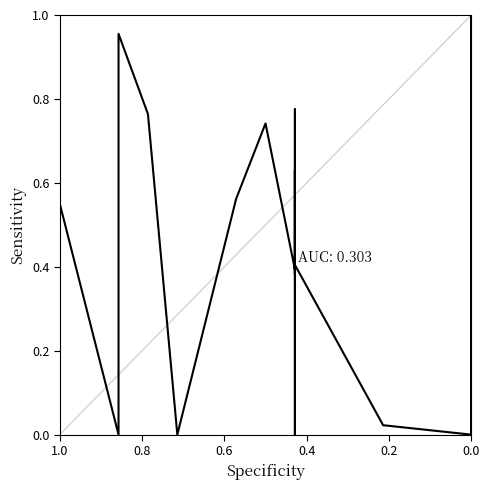

What is the maximum value shown in the chart?

1.0